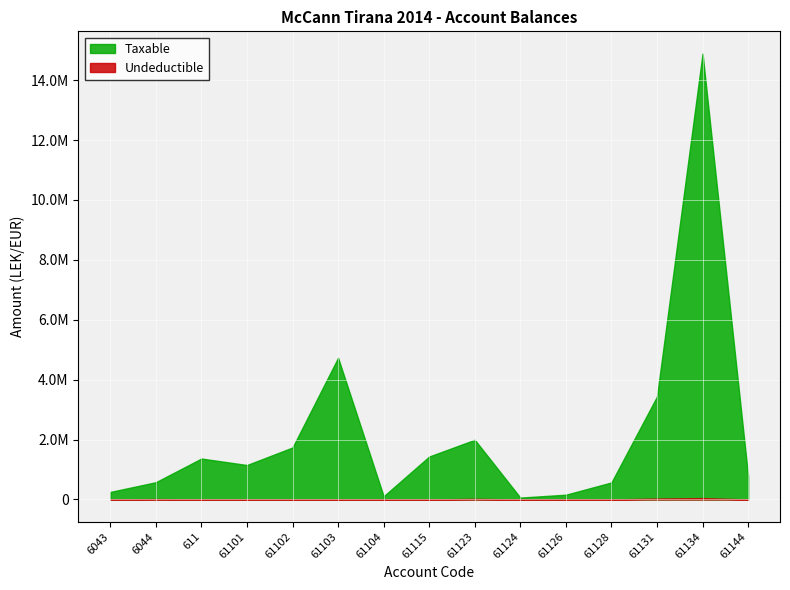

How many interior local valleys does the Taxable series have?

3